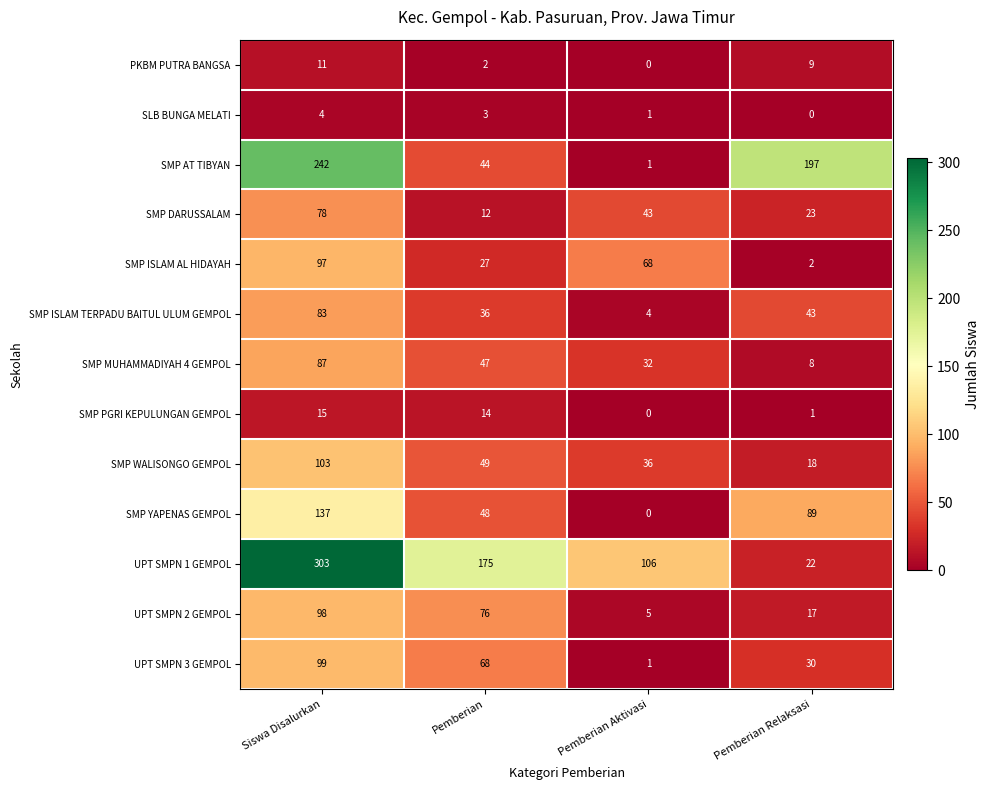

What value does the SMP MUHAMMADIYAH 4 GEMPOL series have at Pemberian, to the nearest 5?

45